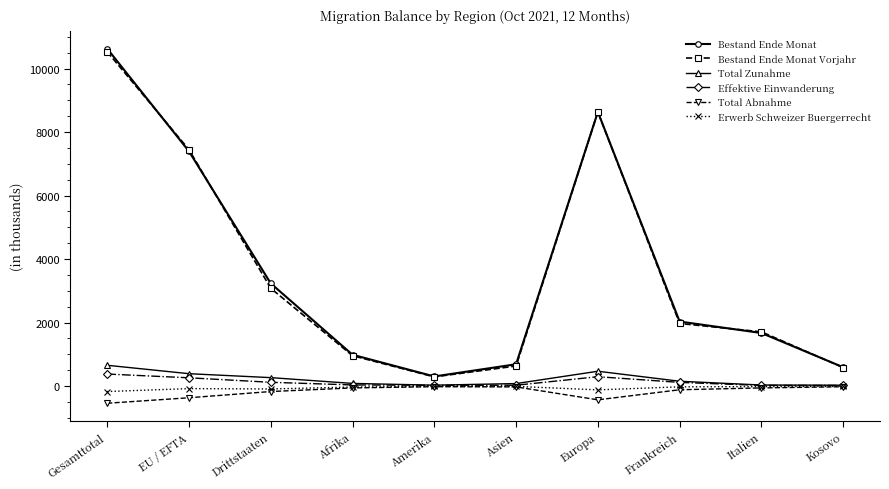

The Bestand Ende Monat Vorjahr series shows 1971 at Frankreich. True or false?

True